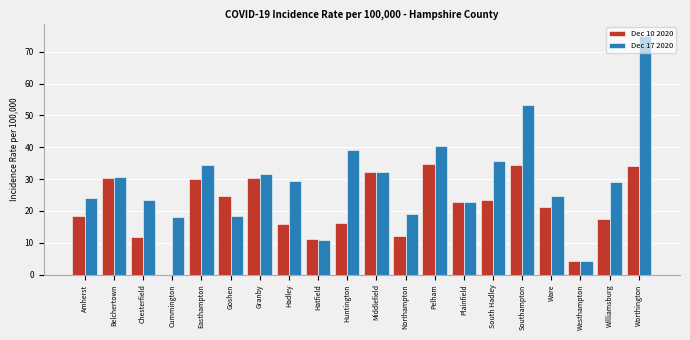

Where does the Dec 10 2020 series first go above 22?

Belchertown